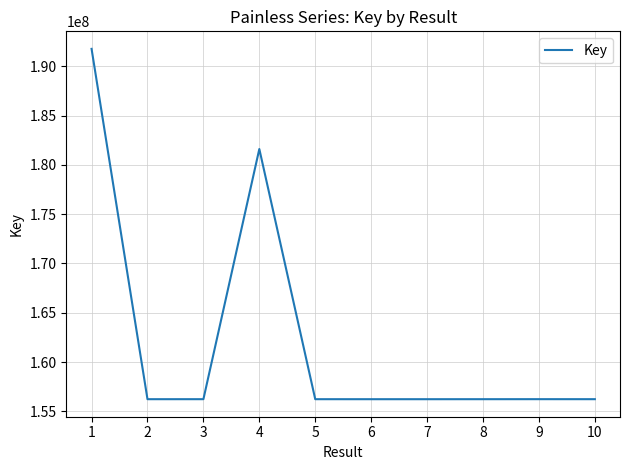

Is it true that the value at 9 is 209410373?

False